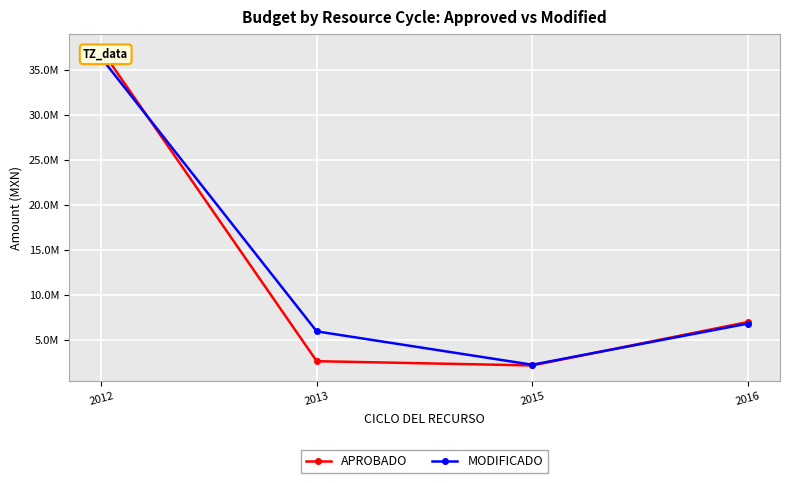

What are all the series names shown in the legend?

APROBADO, MODIFICADO